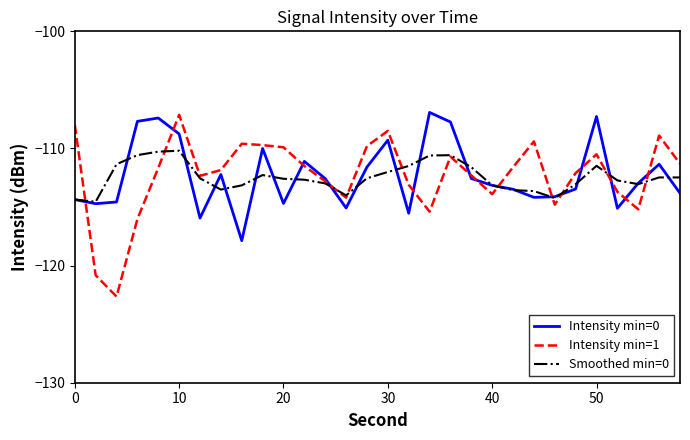

What is the average value of the Intensity min=0 series?

-112.3